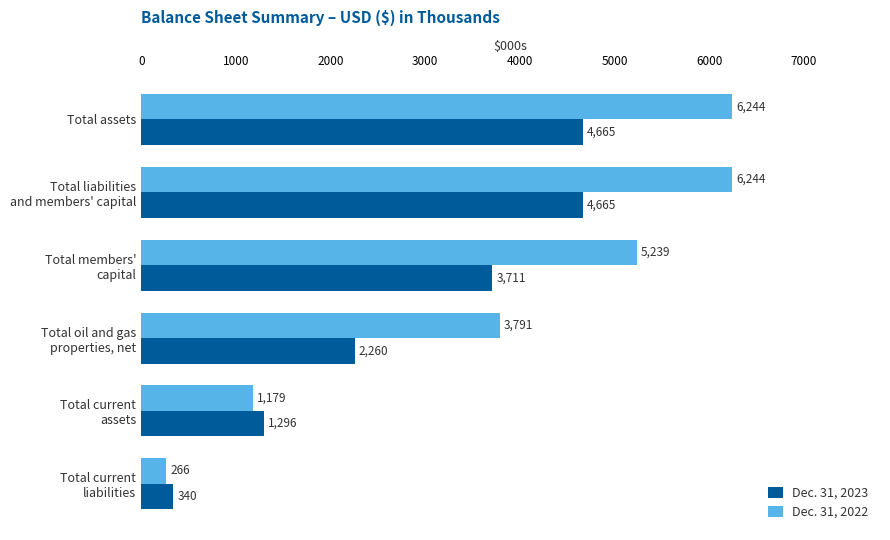

Which category has the lowest value in the Dec. 31, 2023 series?

Total current
liabilities